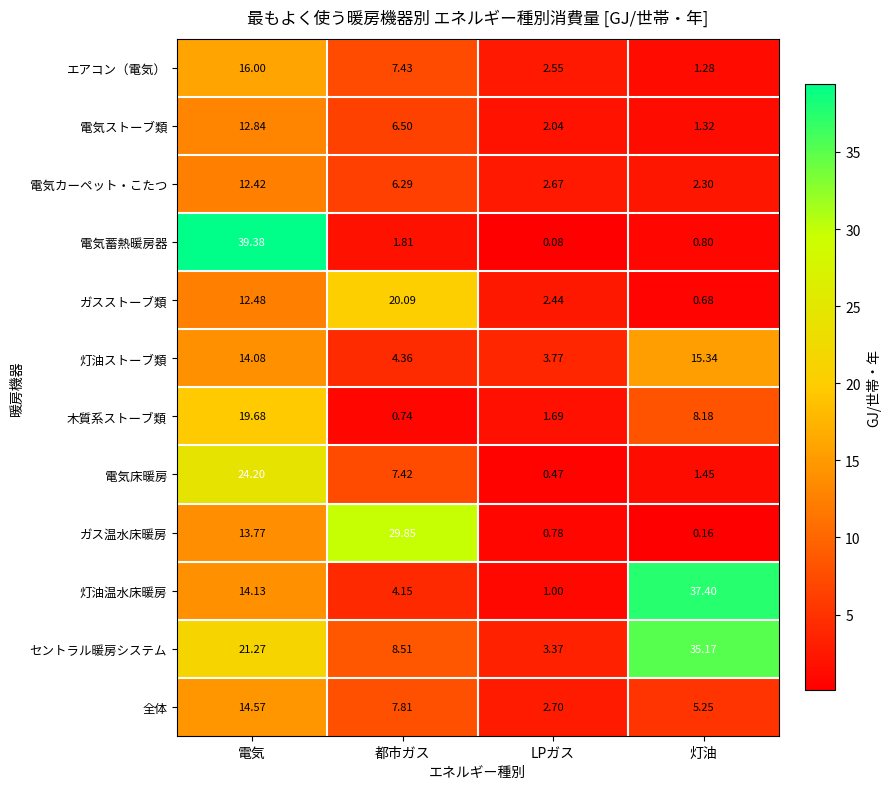

At how many categories does at least one series exceed 8?

3